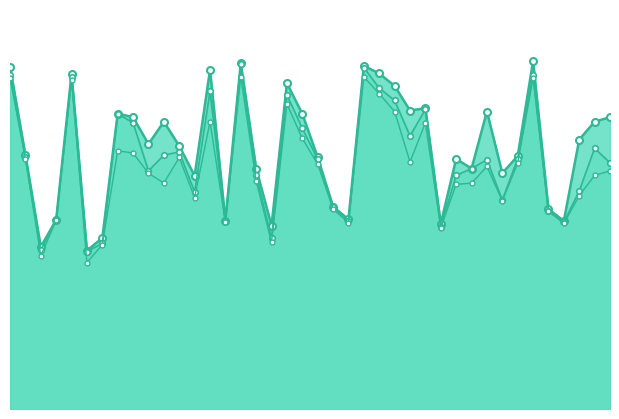

True or false: Price1 and Price3 intersect in this chart.

False